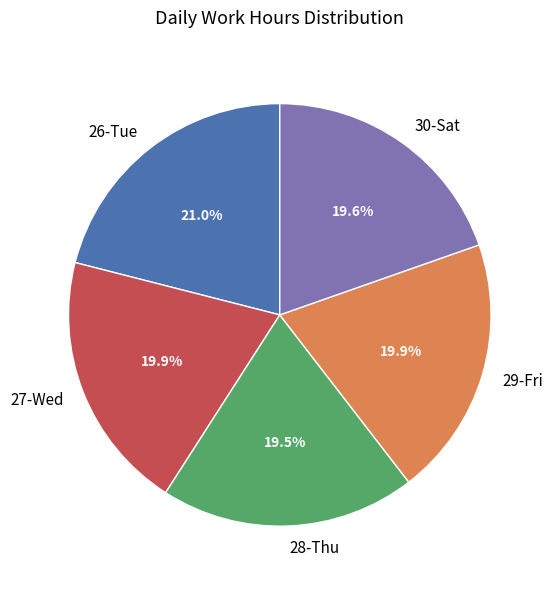

What is the largest slice in the pie chart?

26-Tue